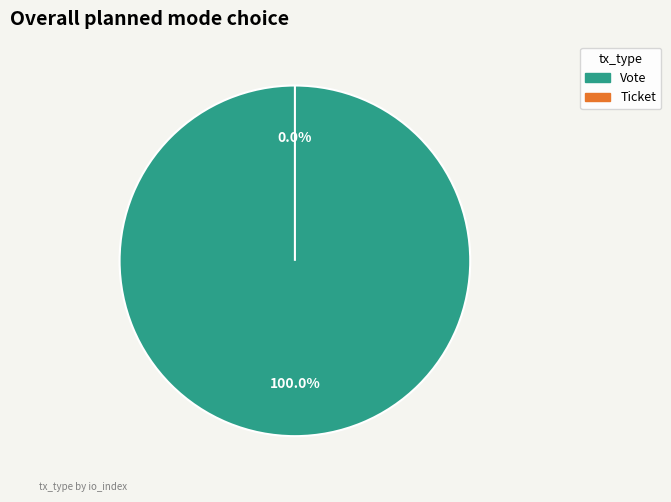

Count the number of slices in the pie.

2